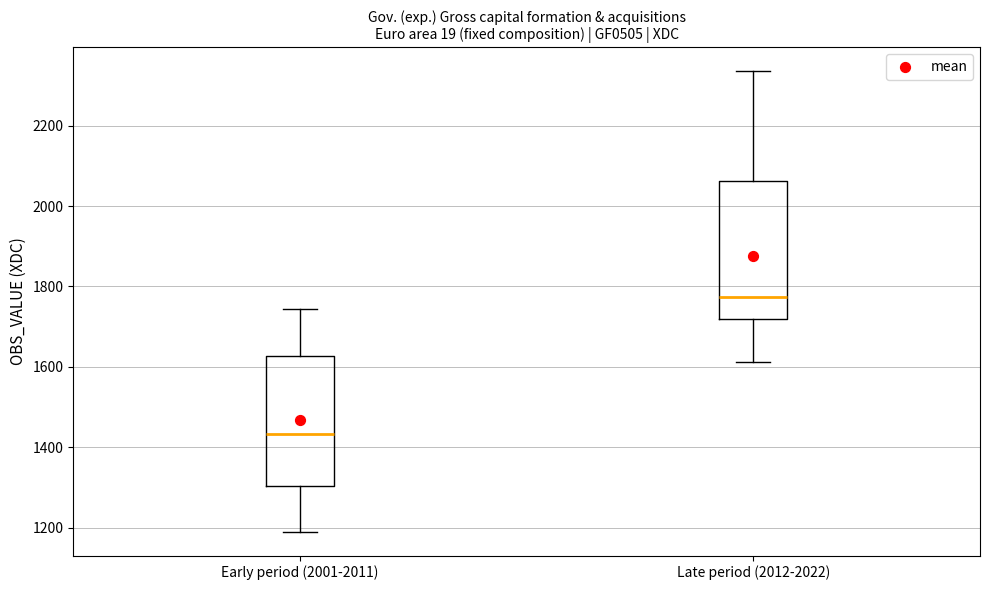

Reading left to right, read every box against the y-axis: the position of its median line, the range the box covers, and the ends of its whiskers. The values are not printed on the chart, so give them approximately, as read against the axis.

Early period (2001-2011): median 1440, box 1300 to 1620, whiskers 1180 to 1740
Late period (2012-2022): median 1780, box 1720 to 2060, whiskers 1620 to 2340